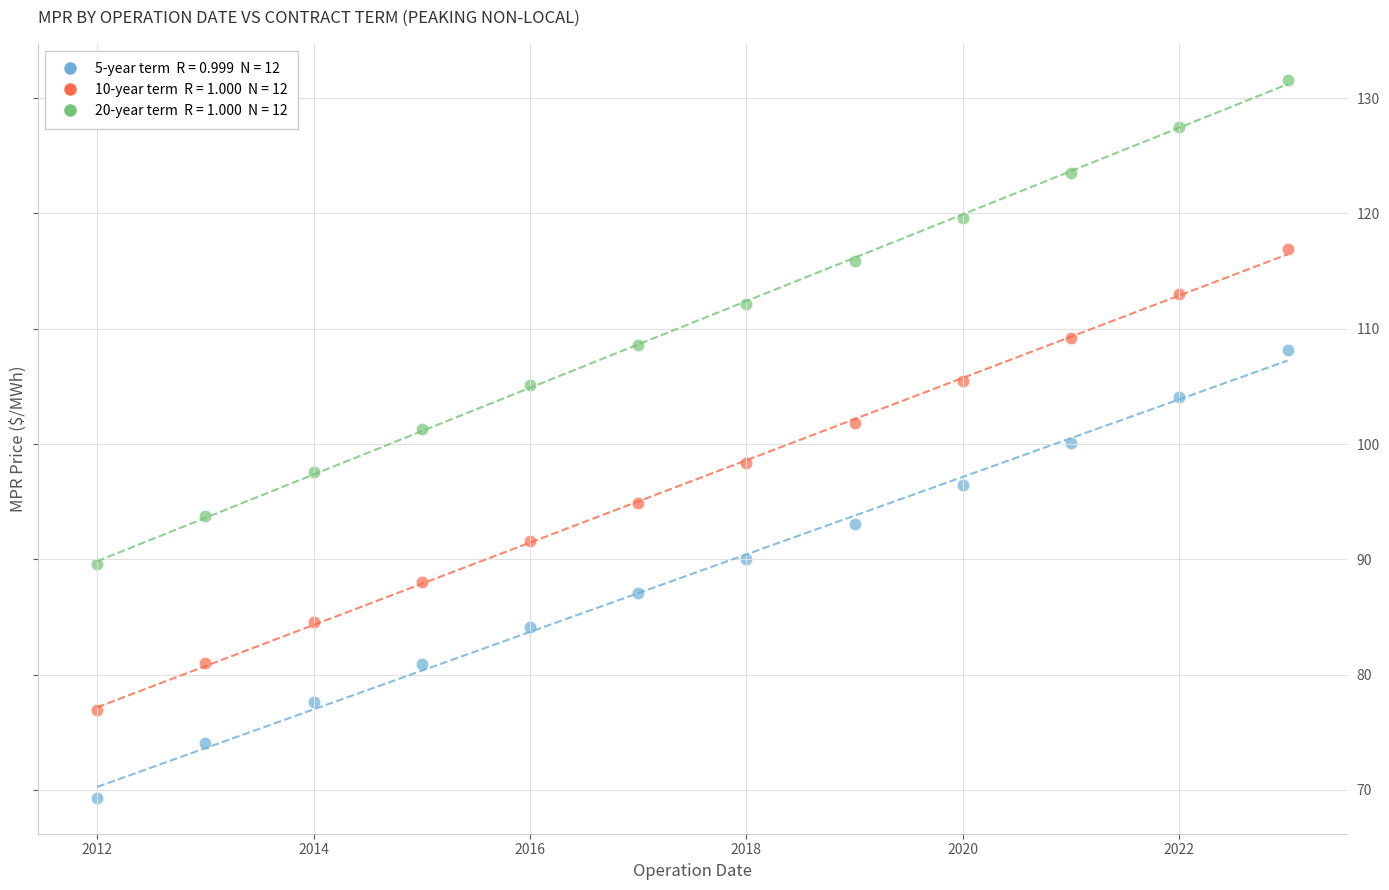

Across all data points, what is the range of X values (max minus min)?

11.0